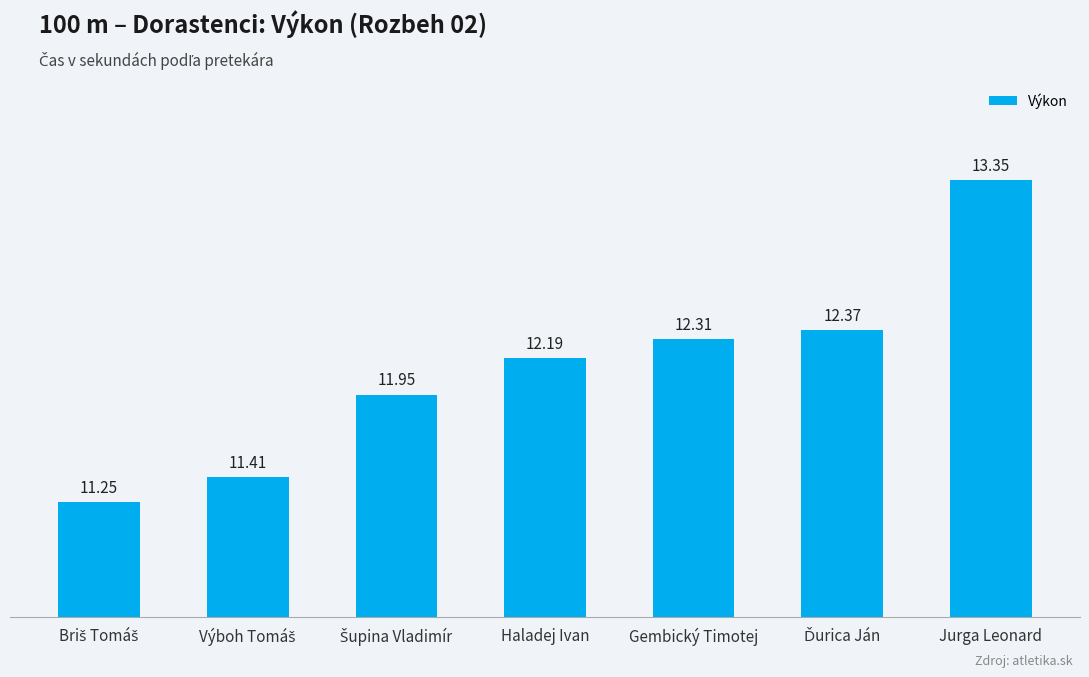

How many distinct data groups are displayed?

1